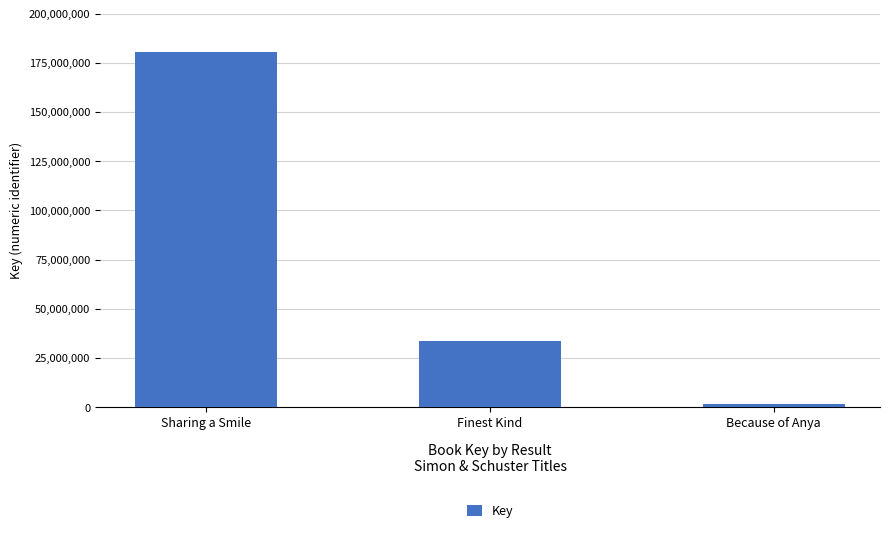

How many values are between 1618388 and 180551793?

3